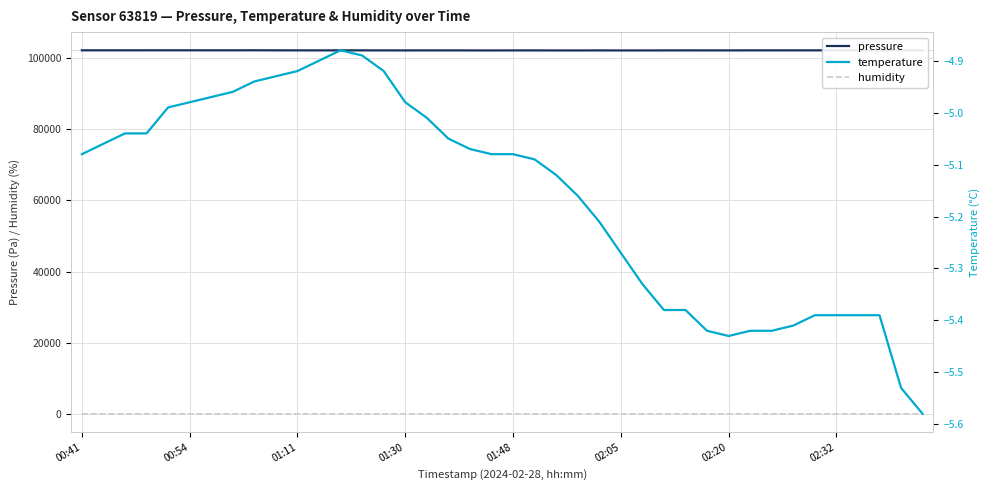

Rank the series at 26 from lowest to highest value.

temperature, humidity, pressure